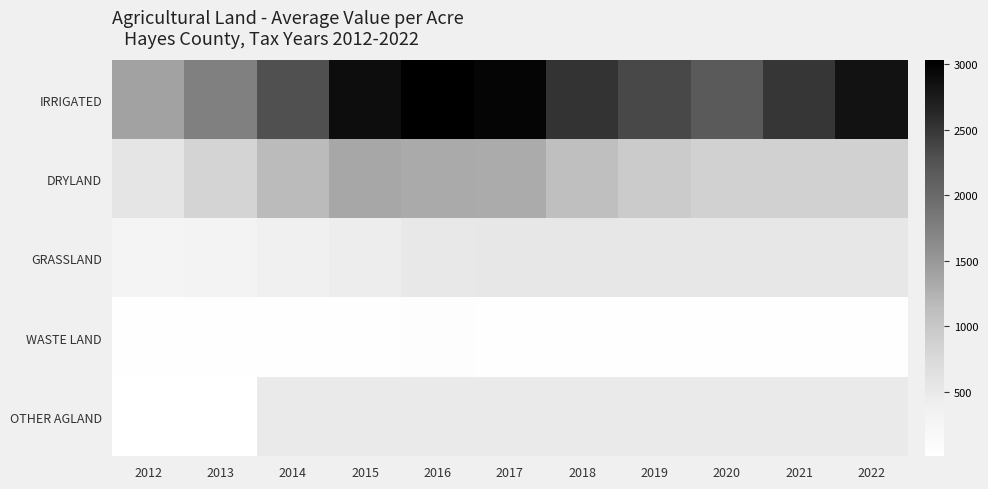

Reading left to right, what are all the values shown in this chart?

IRRIGATED: 2012=1389.4	2013=1748.3	2014=2282.1	2015=2885.7	2016=3027.5	2017=2957.9	2018=2526.1	2019=2349.8	2020=2174.8	2021=2501.4	2022=2831.6
DRYLAND: 2012=562.4	2013=826.5	2014=1159.2	2015=1350.4	2016=1329.0	2017=1316.3	2018=1117.1	2019=951.1	2020=862.4	2021=862.6	2022=862.8
GRASSLAND: 2012=280.0	2013=310.0	2014=369.7	2015=443.2	2016=514.6	2017=518.5	2018=533.4	2019=528.5	2020=526.4	2021=525.8	2022=525.5
WASTE LAND: 2012=25.1	2013=25.1	2014=25.1	2015=25.1	2016=56.4	2017=25.0	2018=24.9	2019=24.9	2020=25.0	2021=25.0	2022=25.0
OTHER AGLAND: 2012=10.0	2013=10.0	2014=490.0	2015=490.1	2016=490.1	2017=490.0	2018=490.0	2019=490.0	2020=490.0	2021=490.0	2022=490.0